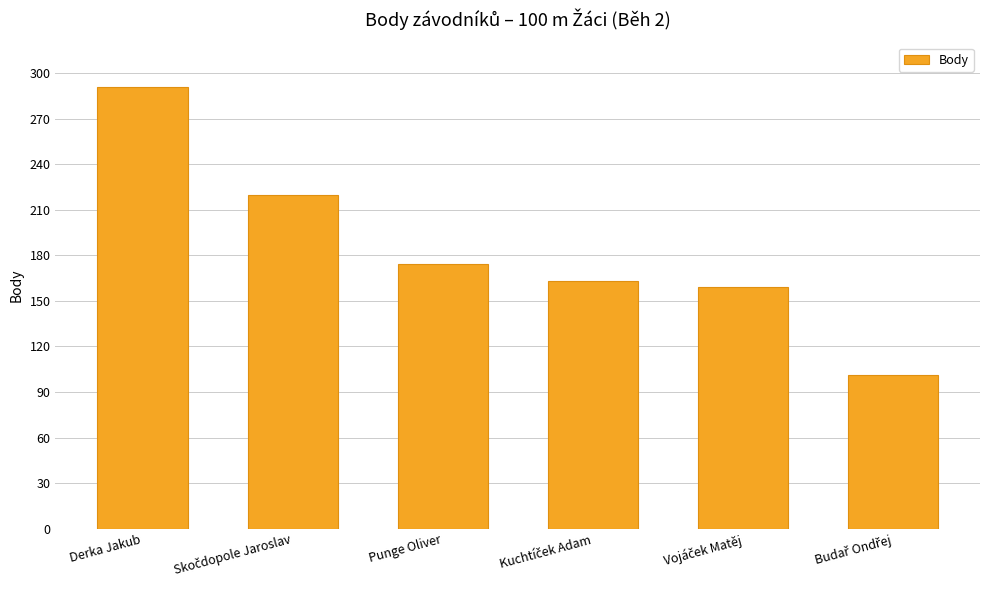

The value at Derka Jakub is 291. True or false?

True